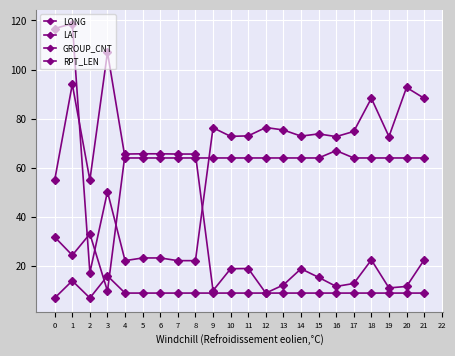

Reading left to right, what are all the values shown in this chart?

LONG: 116.7	118.7	17.3	50.3	22.2	23.3	23.3	22.2	22.2	76.3	72.8	73.0	76.4	75.4	72.9	73.8	72.7	74.8	88.3	72.7	92.7	88.3
LAT: 31.8	24.4	33.1	9.8	65.6	65.7	65.7	65.6	65.6	10.0	18.9	19.0	9.0	12.3	18.9	15.4	11.7	12.9	22.5	11.1	11.7	22.5
GROUP_CNT: 7.0	14.0	7.0	16.0	9.0	9.0	9.0	9.0	9.0	9.0	9.0	9.0	9.0	9.0	9.0	9.0	9.0	9.0	9.0	9.0	9.0	9.0
RPT_LEN: 55.0	94.0	55.0	107.0	64.0	64.0	64.0	64.0	64.0	64.0	64.0	64.0	64.0	64.0	64.0	64.0	67.0	64.0	64.0	64.0	64.0	64.0